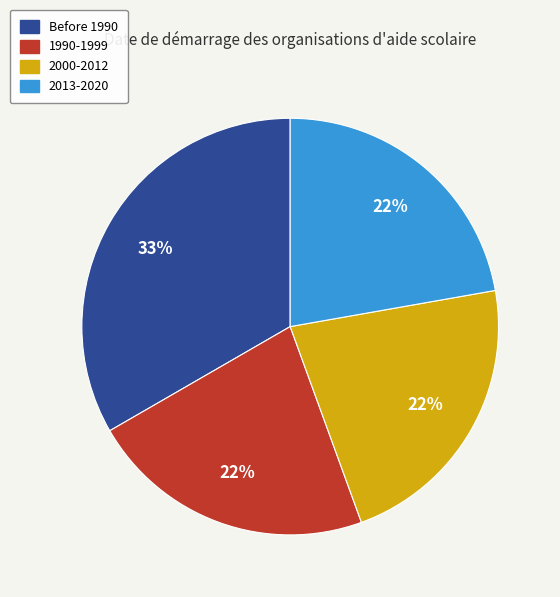

Is there any slice that represents more than half of the pie?

No